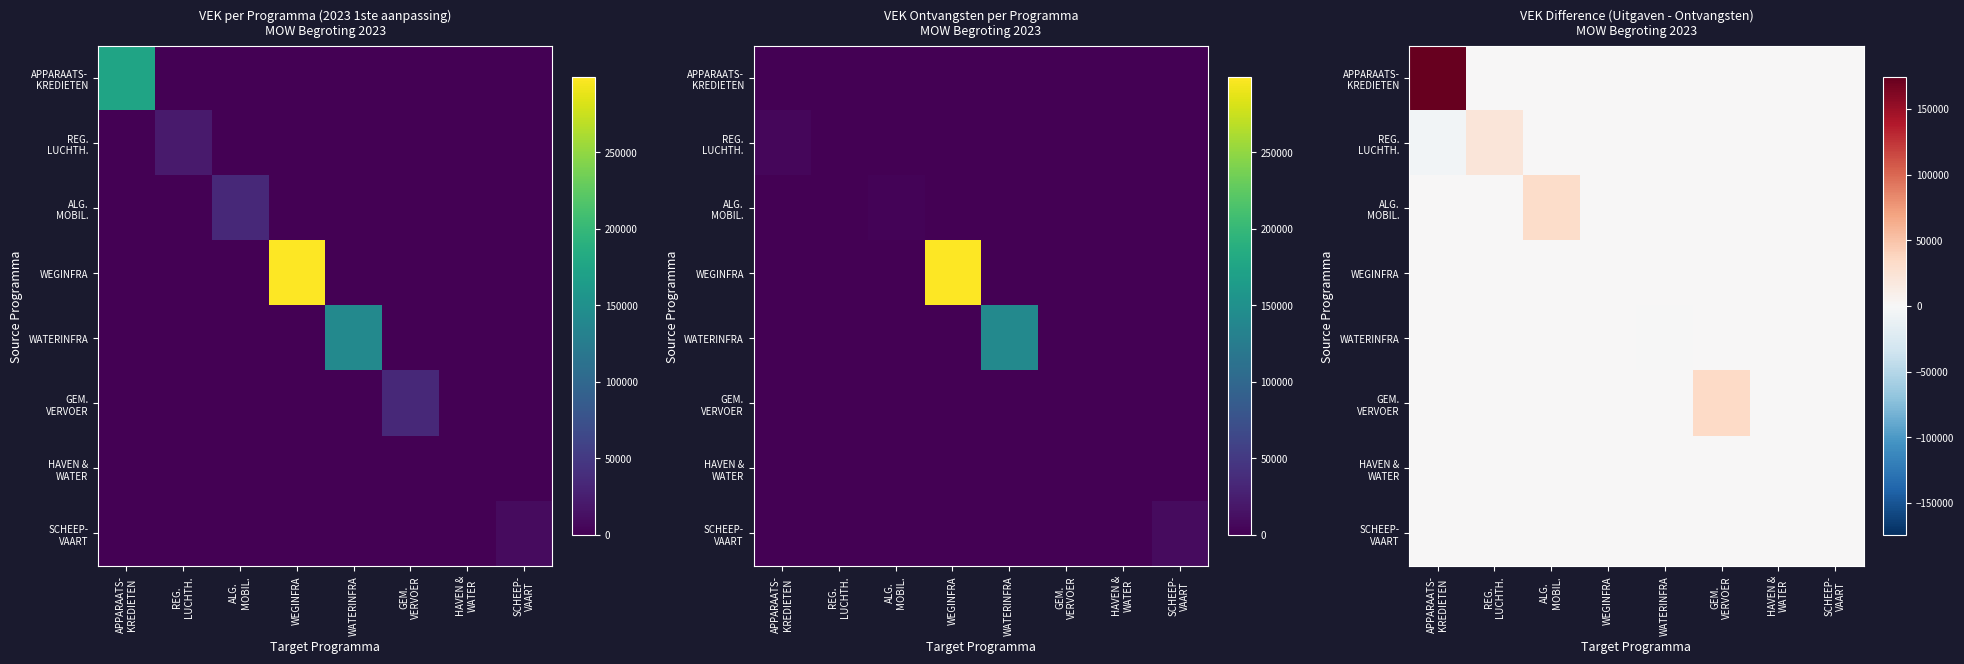

What is the difference between the maximum and minimum values in the APPARAATS- KREDIETEN series?

174044